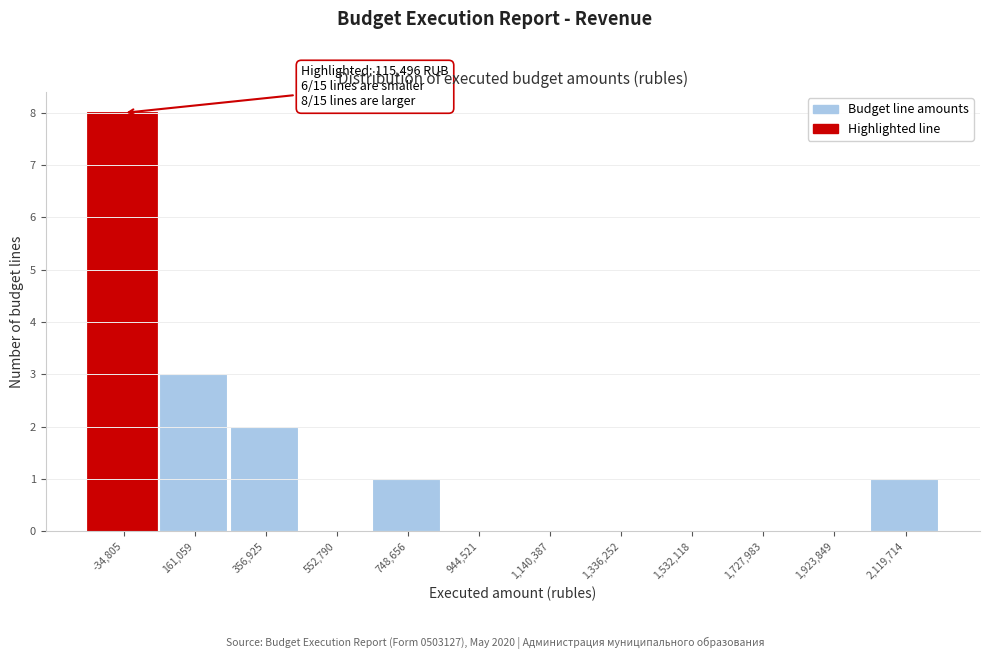

Reading left to right, transcribe all the data shown in this chart.

-34,805=8	161,059=3	356,925=2	552,790=0	748,656=1	944,521=0	1,140,387=0	1,336,252=0	1,532,118=0	1,727,983=0	1,923,849=0	2,119,714=1